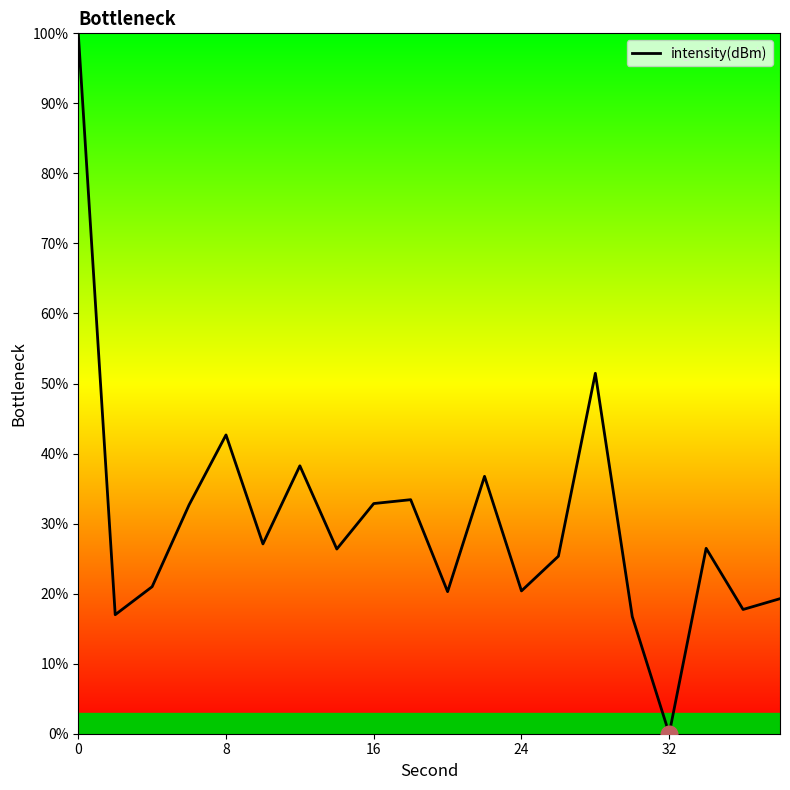

What is the greatest value displayed?

100.0